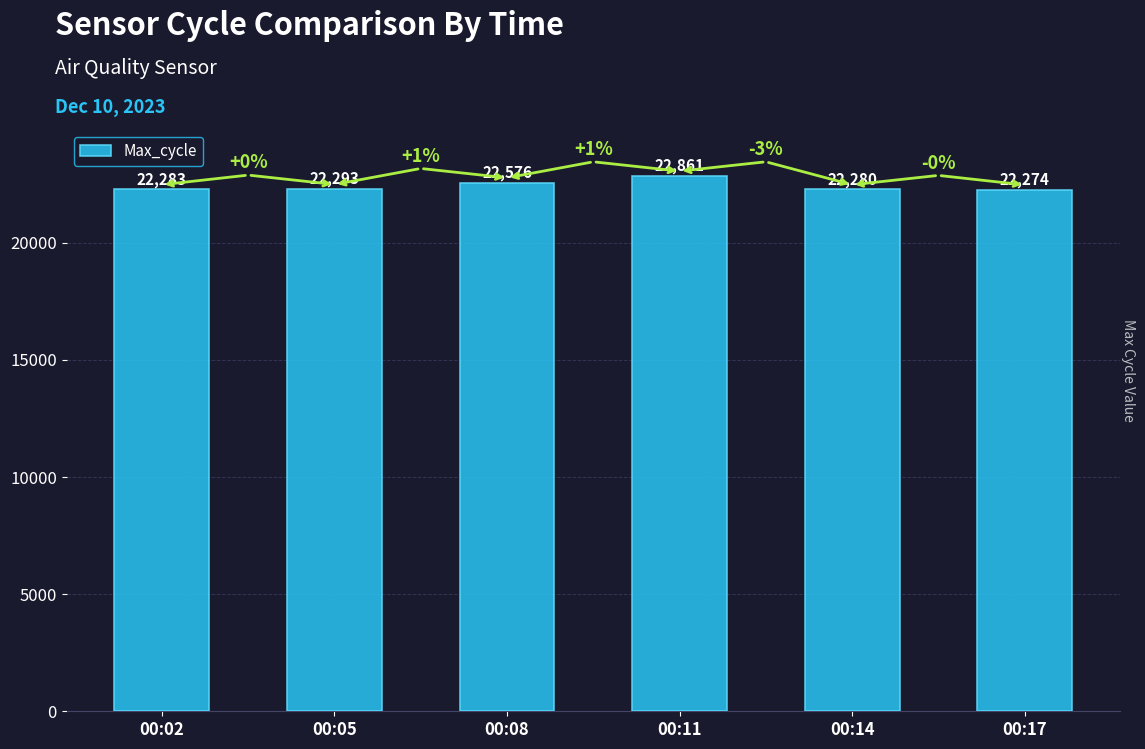

What is the value of the 4th bar from the left?

22861